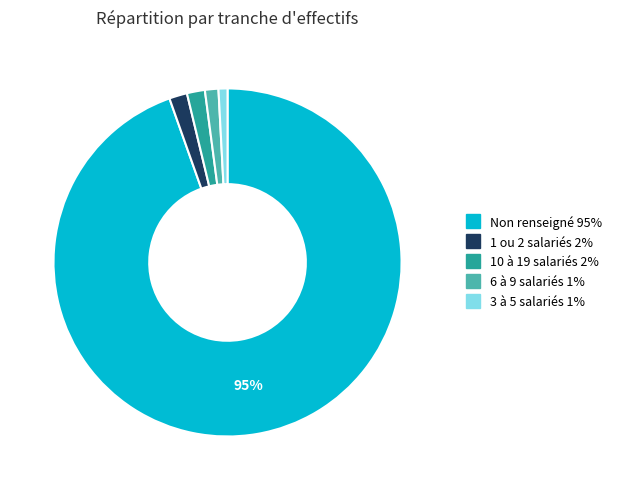

Is there any slice that represents more than half of the pie?

Yes